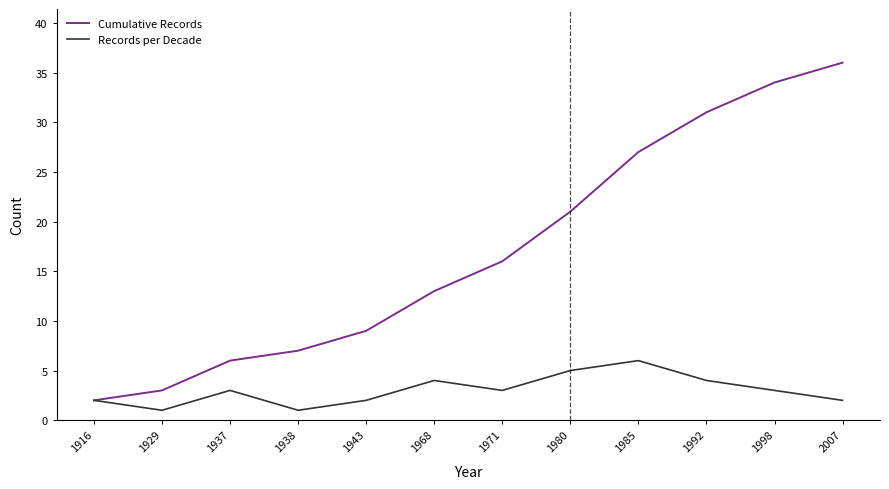

What is the greatest value displayed?

36